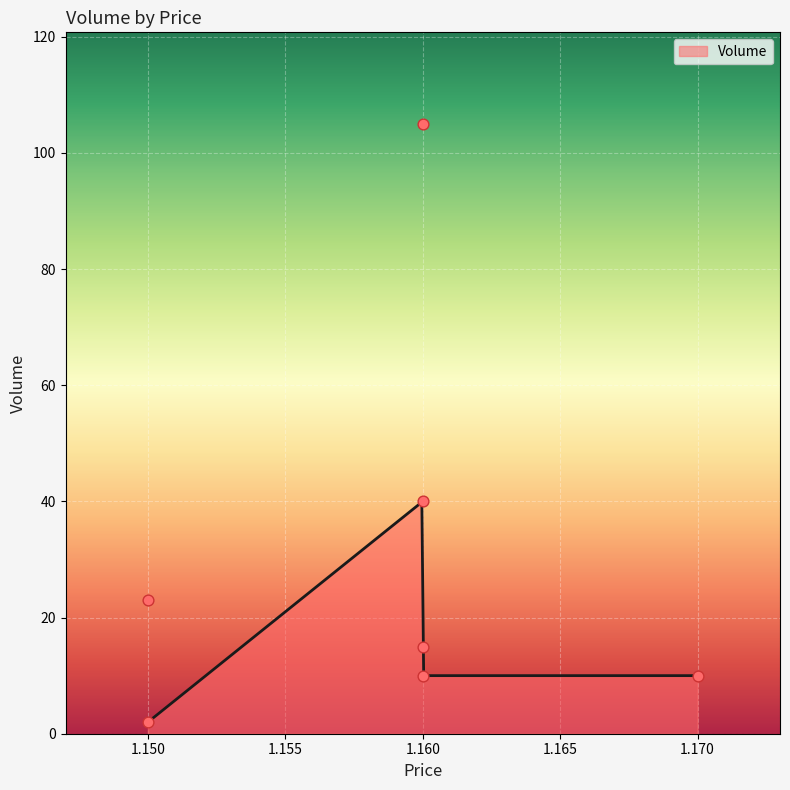

Approximately how many times larger is the value at 1.17 compared to 1.15?

5.0